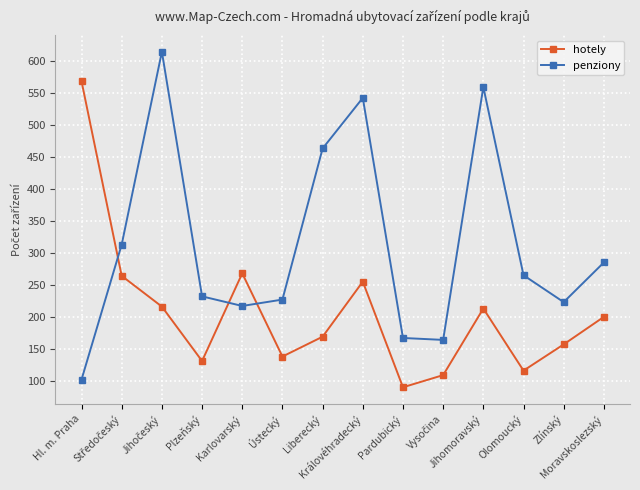

Which series has the largest range (max minus min)?

penziony